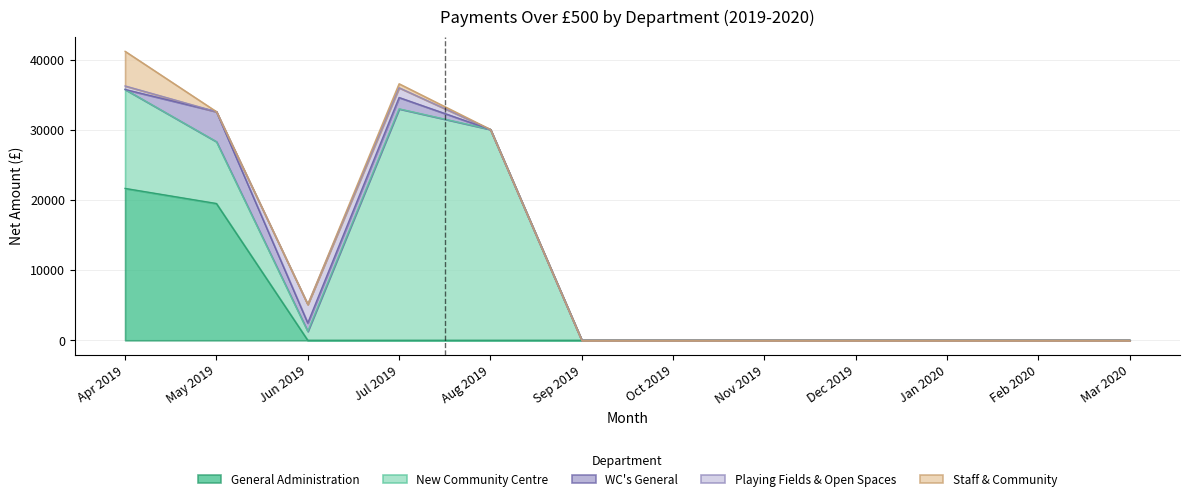

At which category does the chart reach its minimum across all series?

2